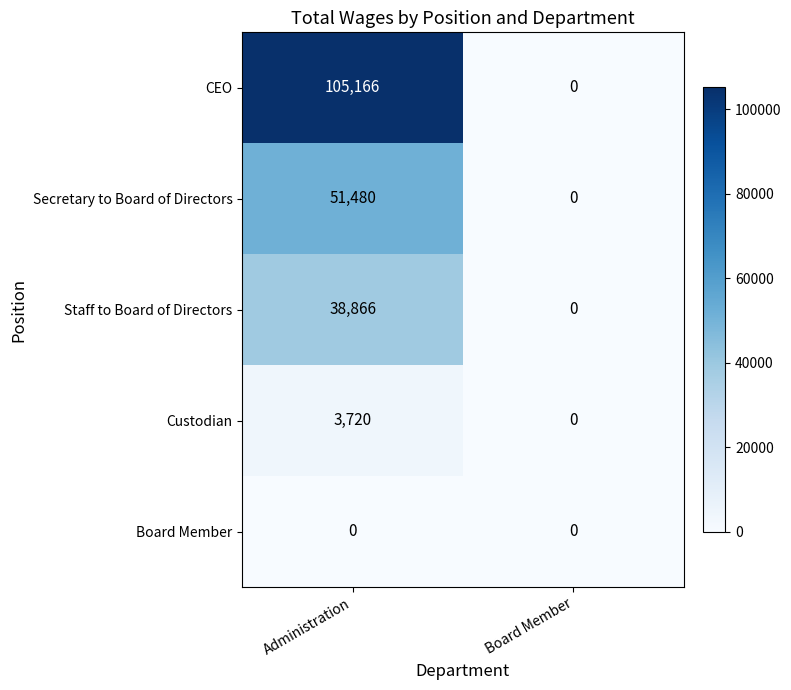

Rank the series by their maximum value, from lowest to highest.

Board Member, Custodian, Staff to Board of Directors, Secretary to Board of Directors, CEO